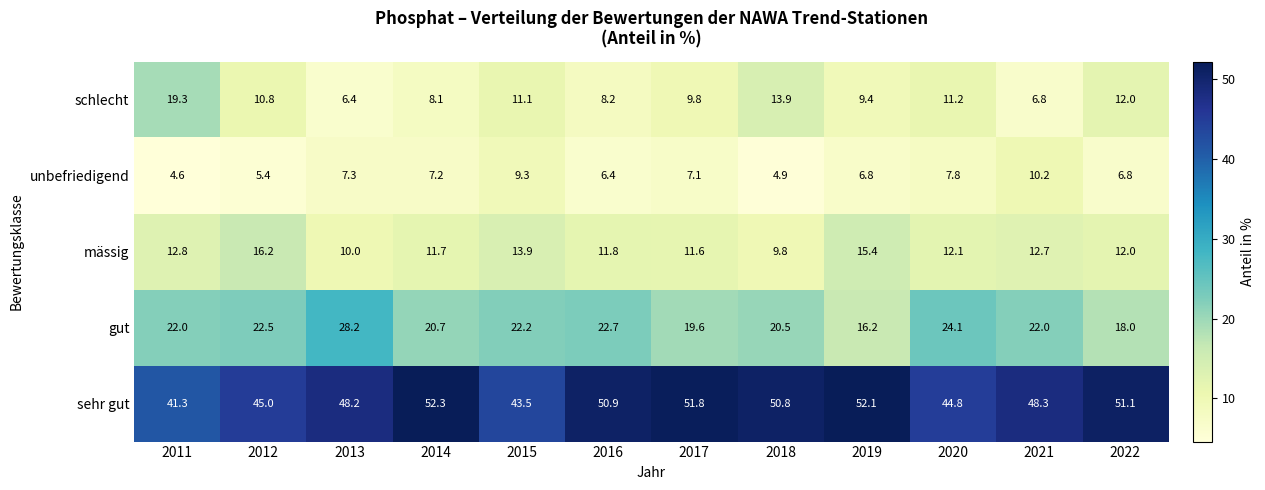

What is the difference between the second highest and second lowest values in the gut series?

6.1